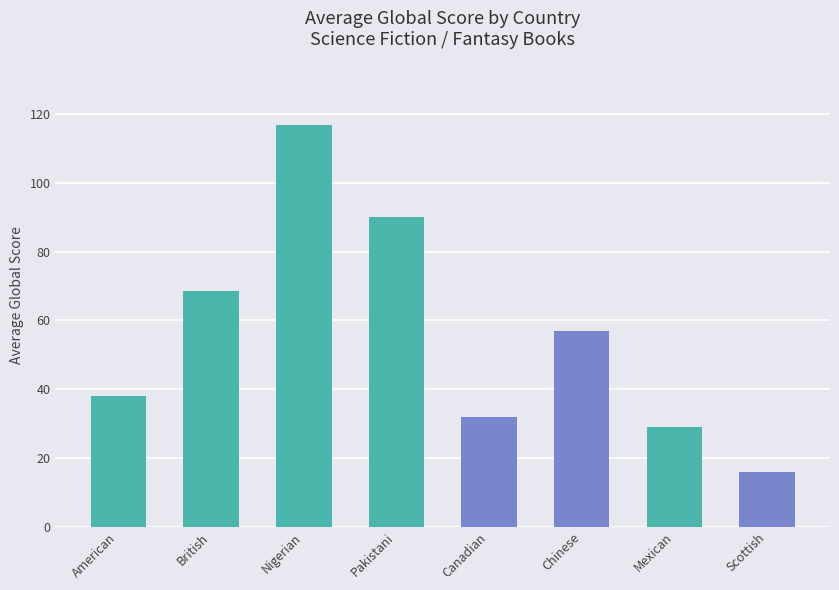

What is the difference between the maximum and minimum values?

101.0